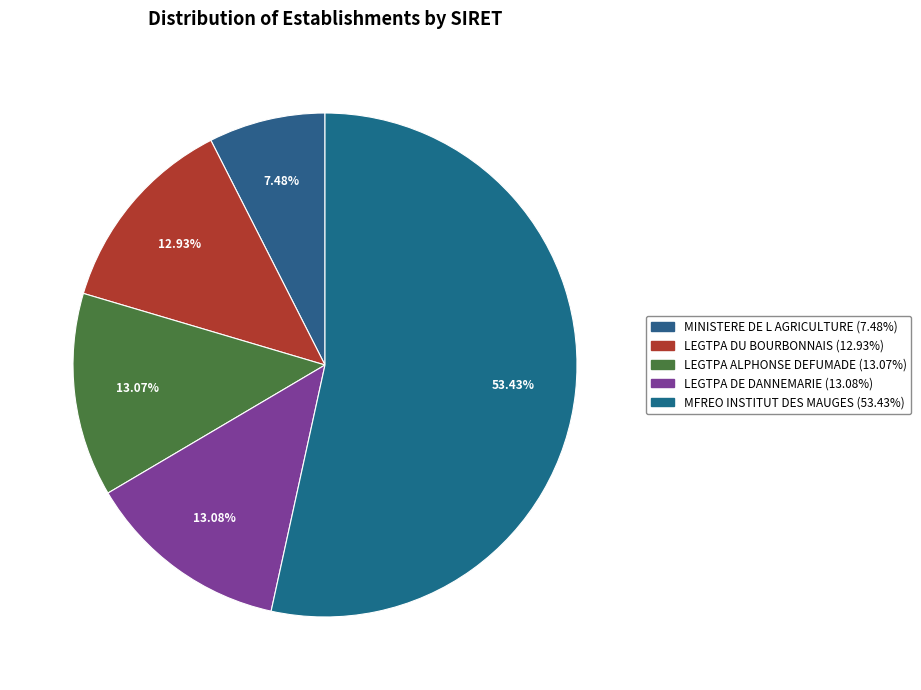

To the nearest percent, what is the difference between the largest and smallest slice percentages?

46%